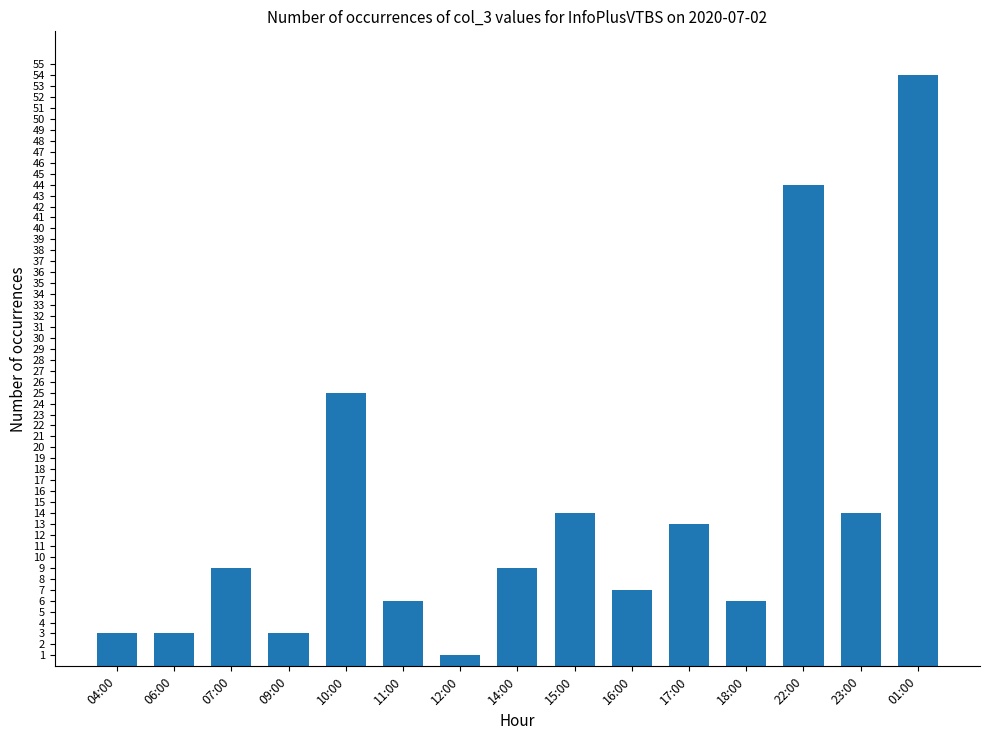

What is the maximum value shown in the chart?

54